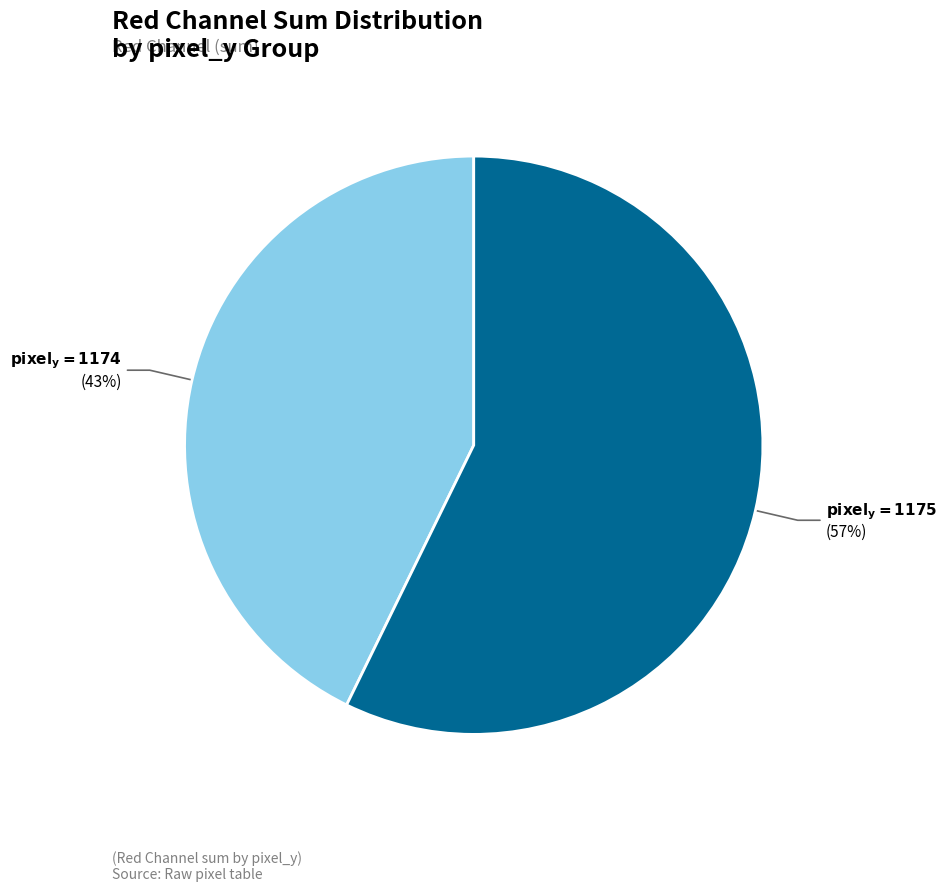

To the nearest percent, what is the difference between the largest and smallest slice percentages?

14%